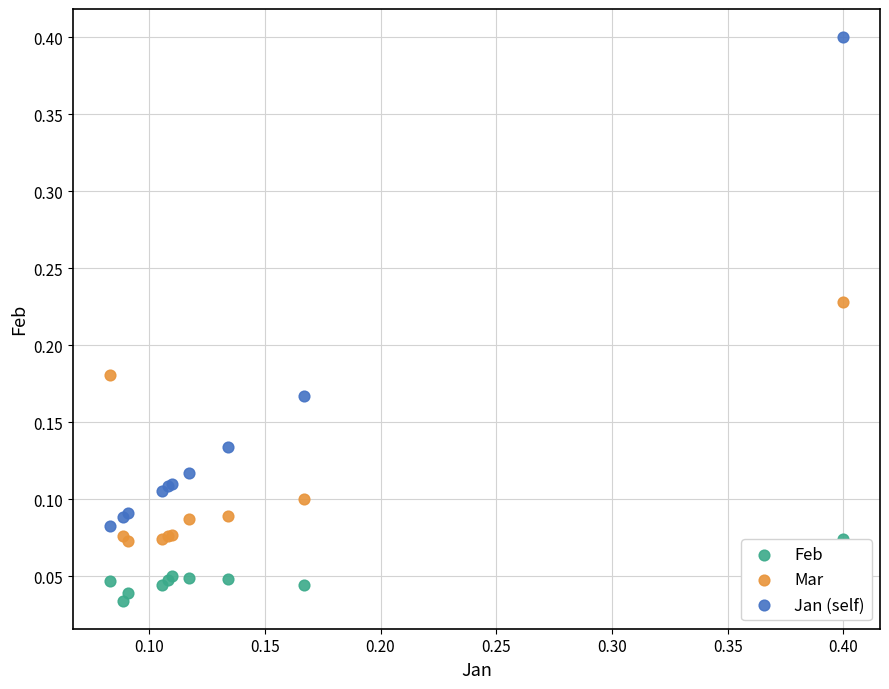

What are all the series names shown in the legend?

Feb, Mar, Jan (self)